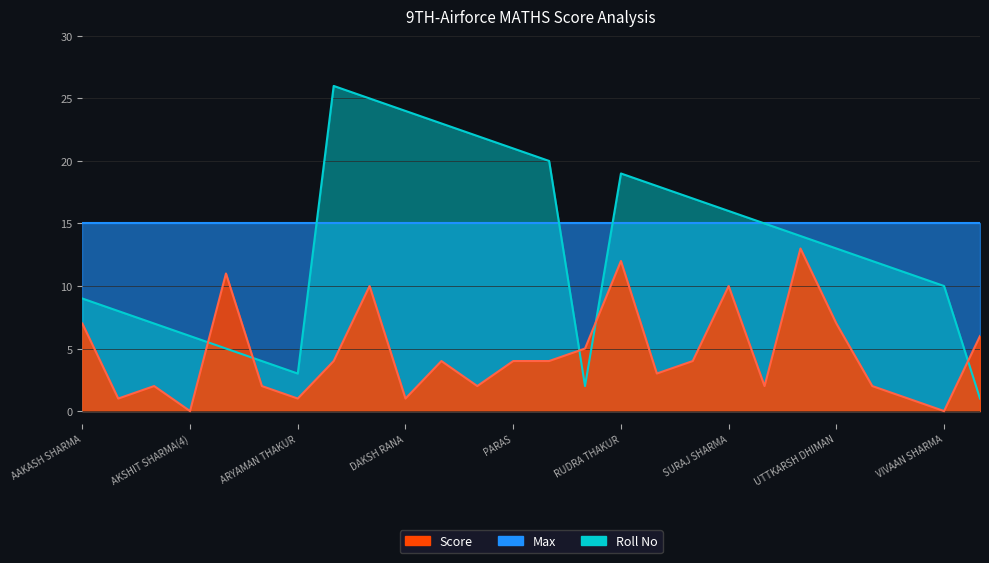

How many intersections are there between Score and Roll No?

5